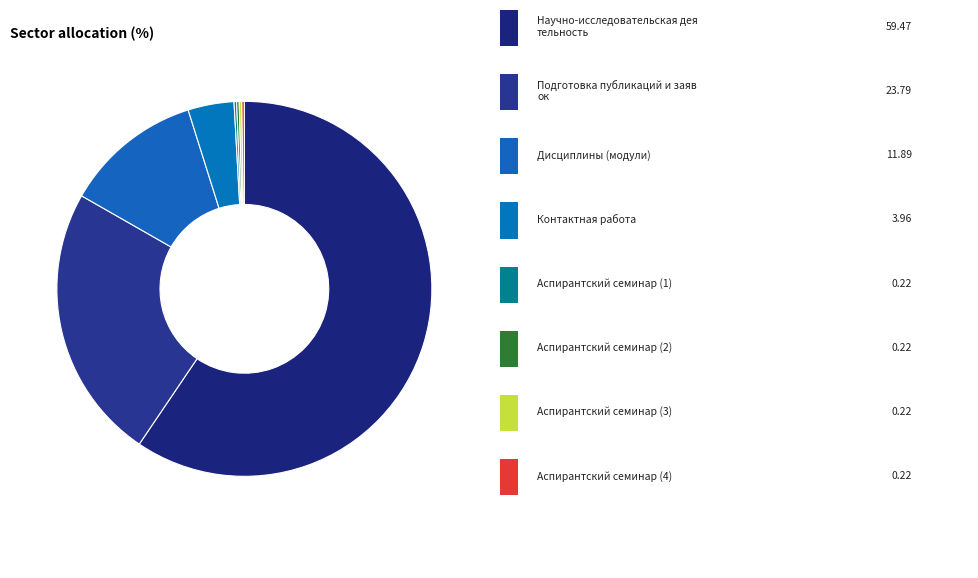

To the nearest percent, what is the average slice percentage?

12%